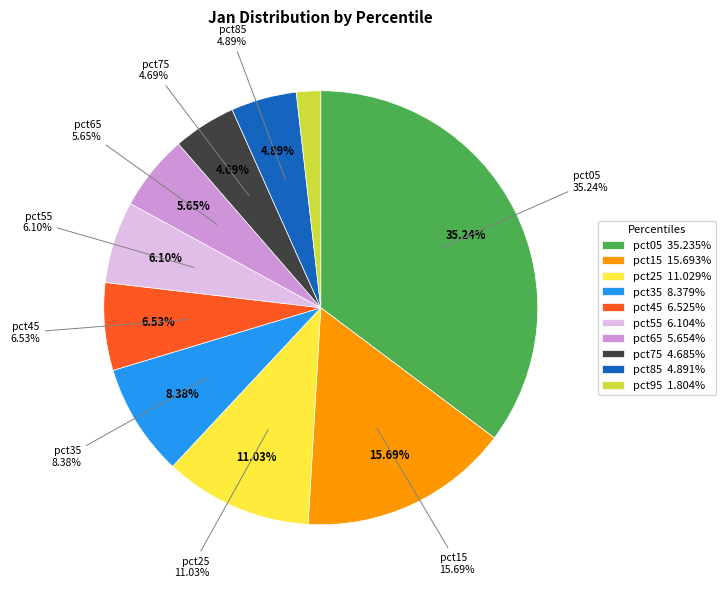

Which category has the biggest portion of the pie?

pct05